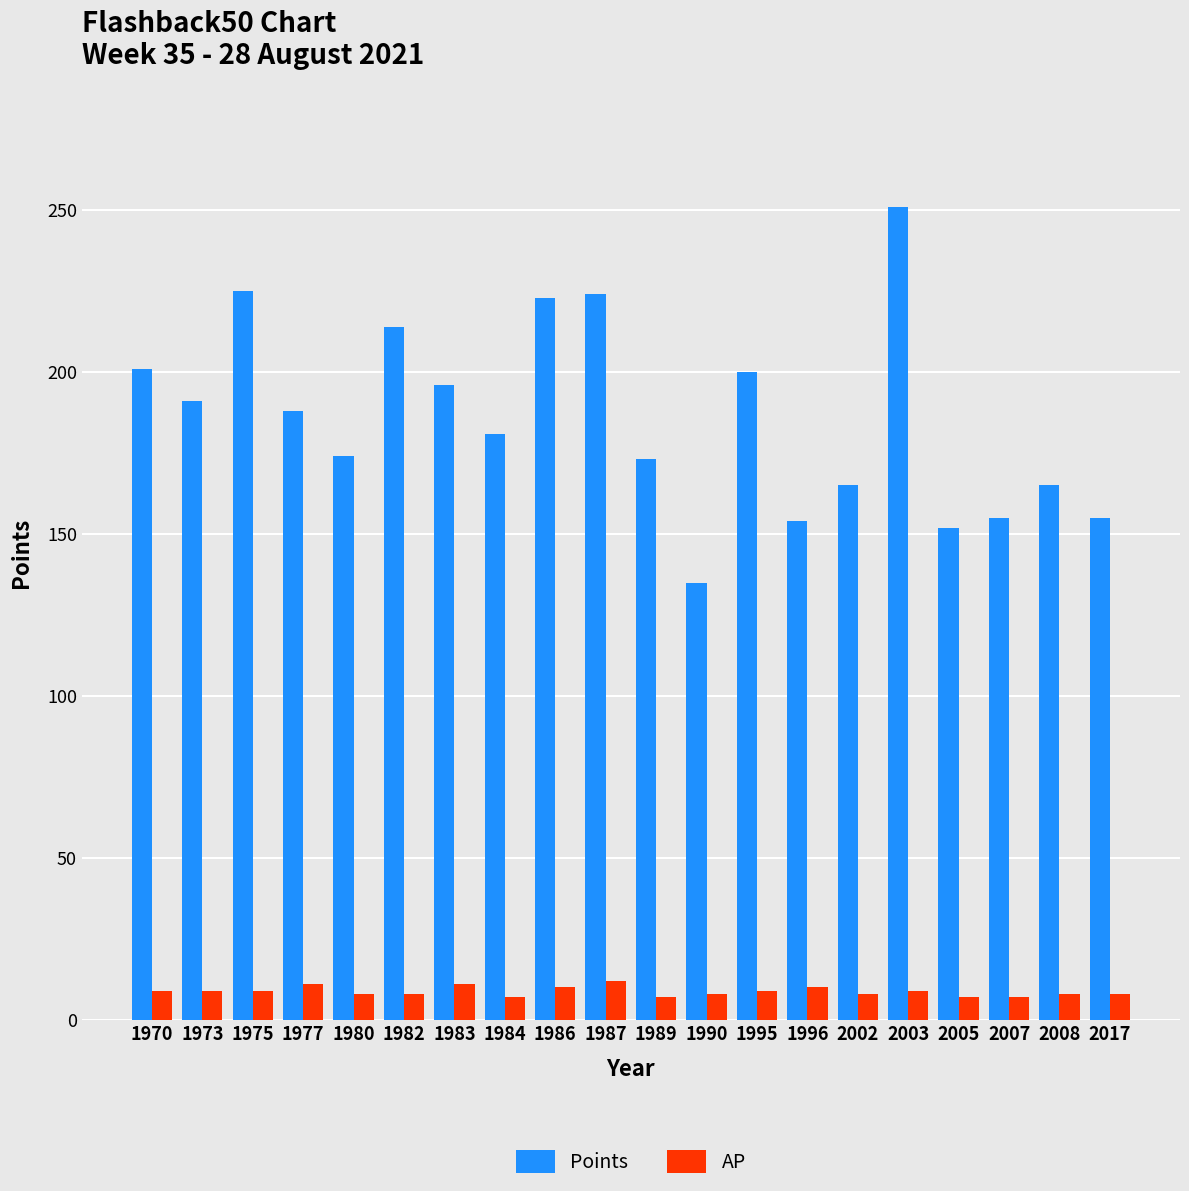

How many AP values are between 8 and 10?

13